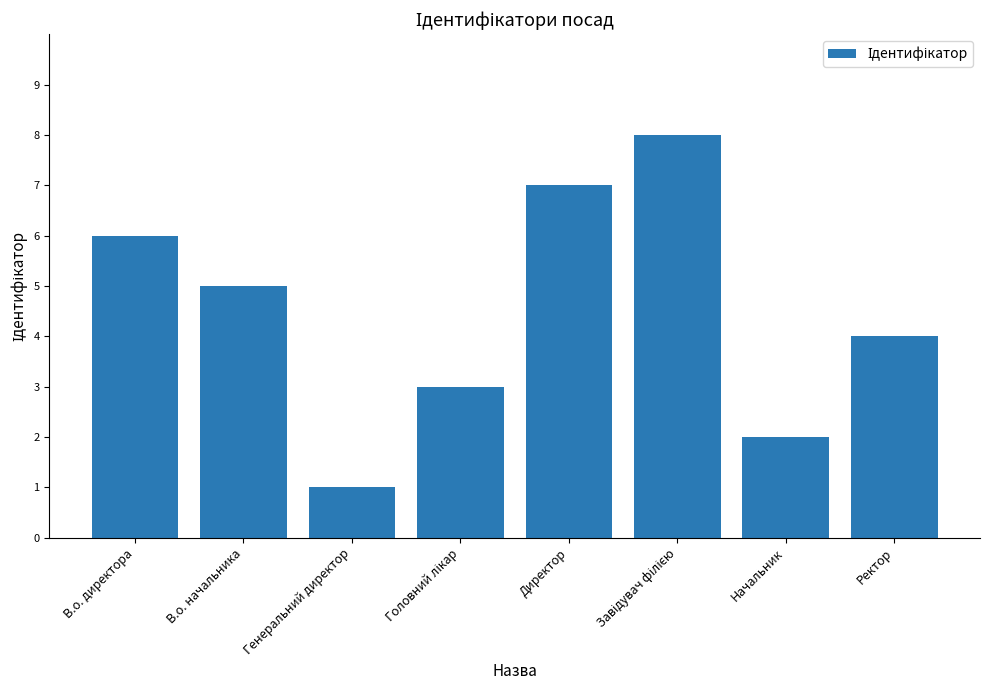

What is the difference between the maximum and minimum values?

7